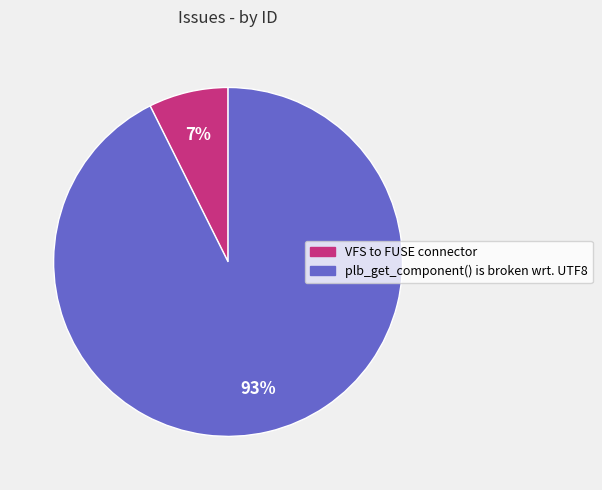

Between plb_get_component() is broken wrt. UTF8 and VFS to FUSE connector, which is larger?

plb_get_component() is broken wrt. UTF8